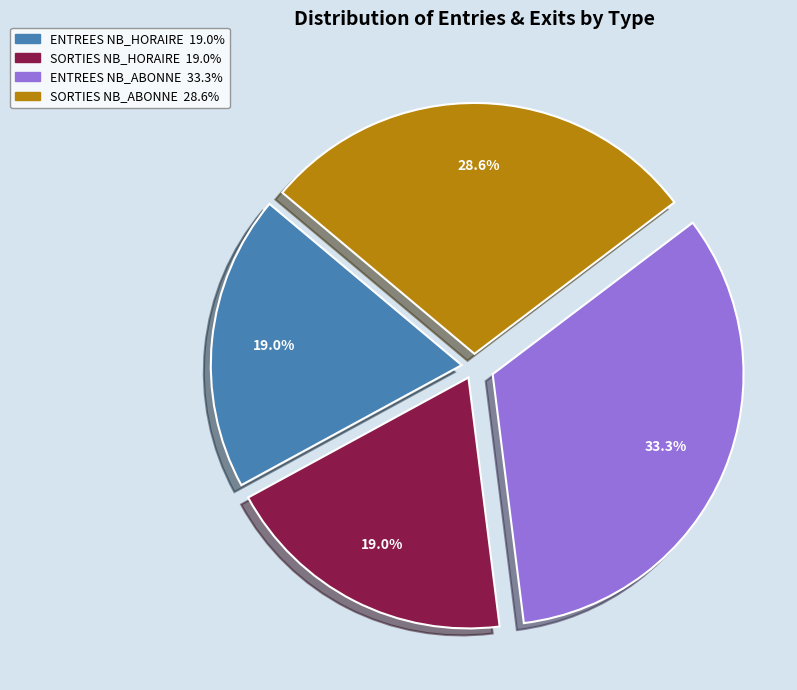

Count the number of slices in the pie.

4